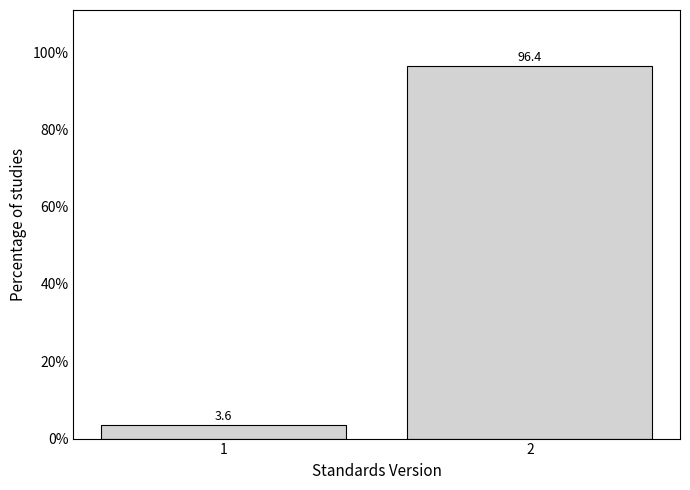

Reading left to right, transcribe all the data shown in this chart.

3.6	96.4